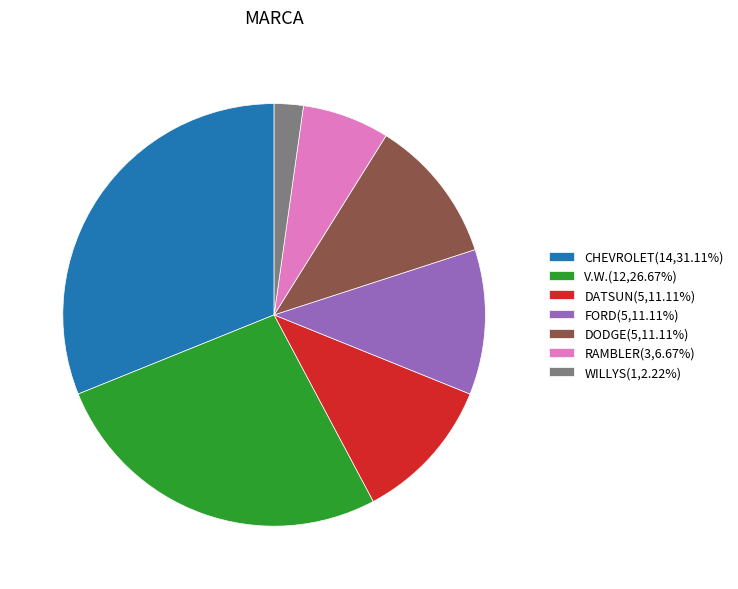

Is there a majority slice in this chart?

No